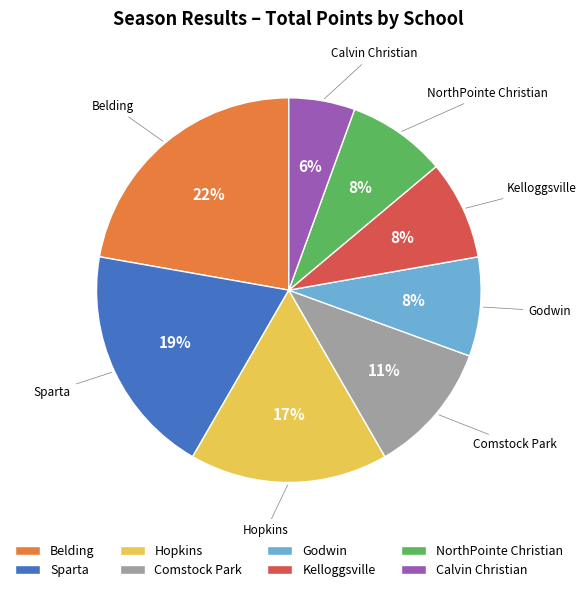

To the nearest percent, what portion does Belding represent?

22%